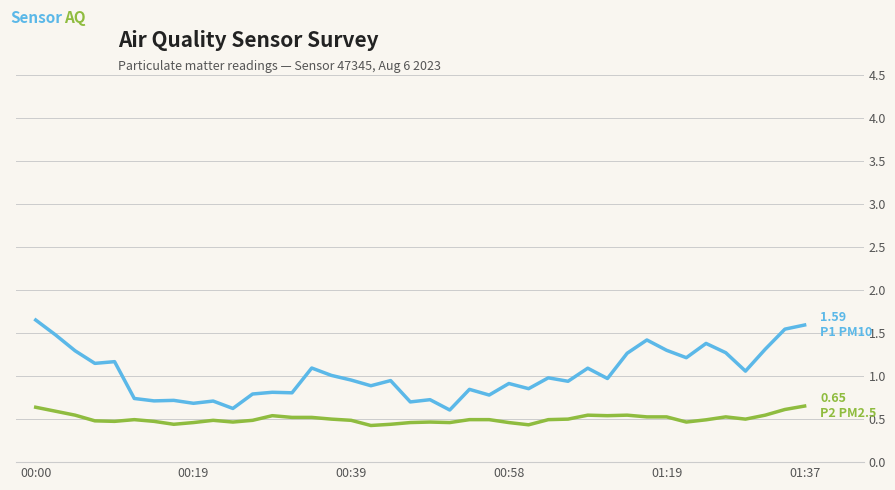

Count the number of data series in this chart.

2